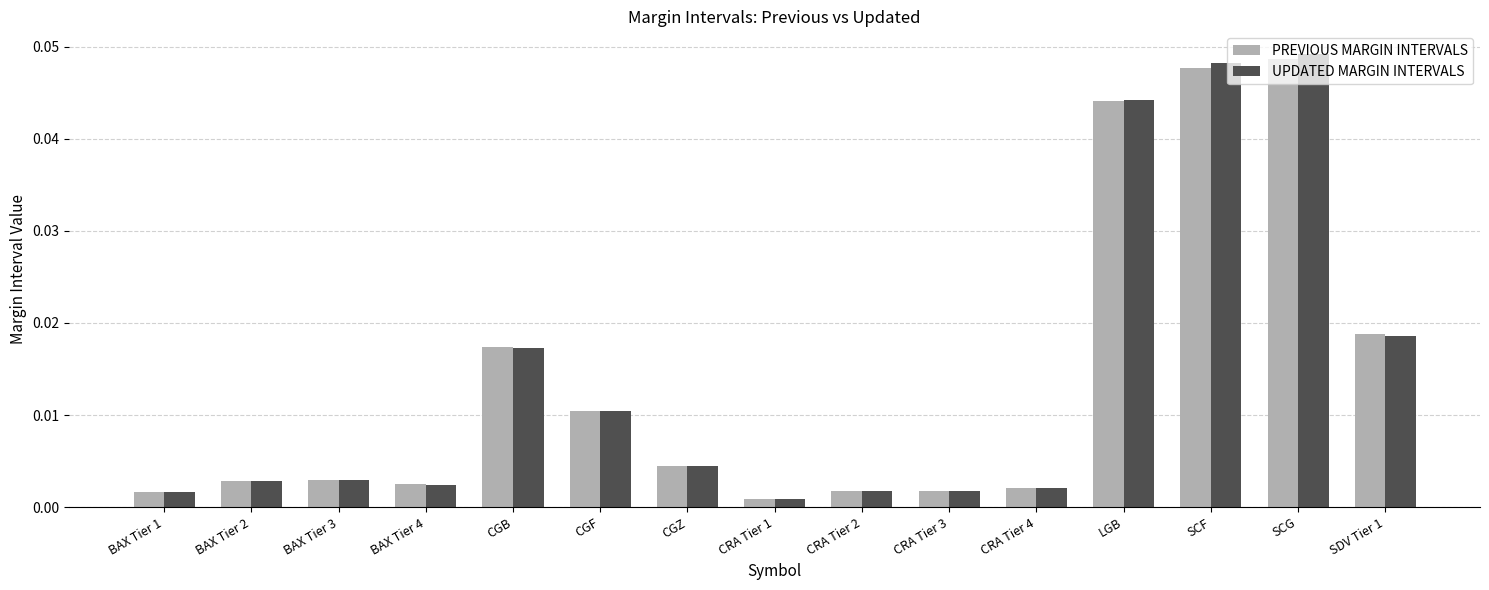

At how many categories does at least one series exceed 0?

15